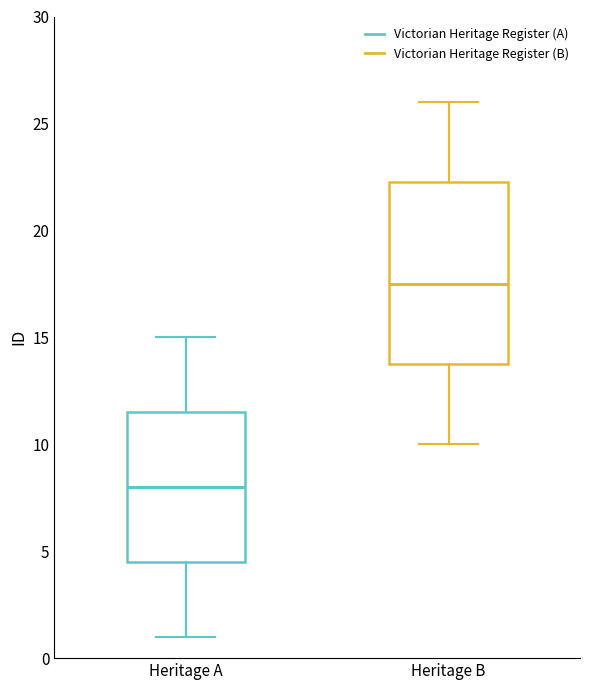

Comparing the boxes themselves (not the whiskers), which one is the tallest?

Heritage B